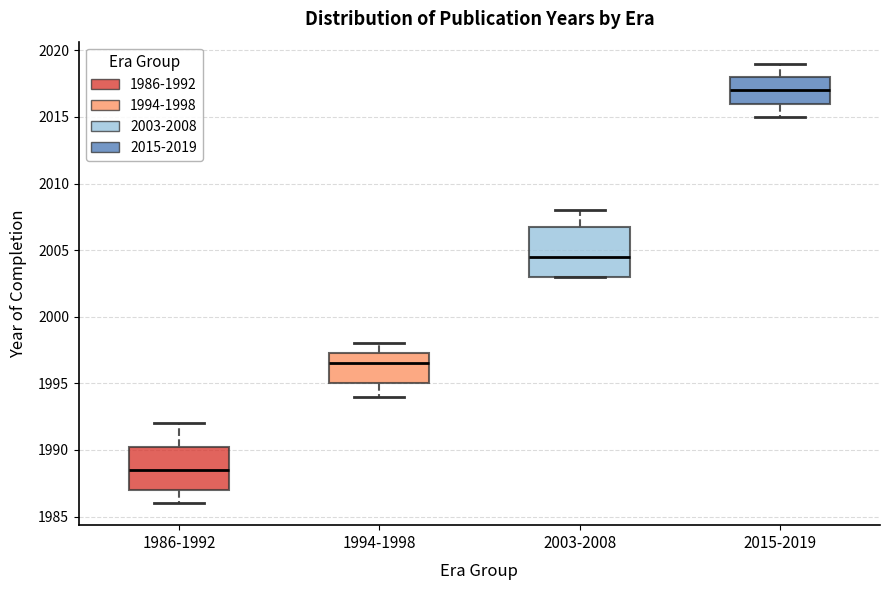

Reading left to right, transcribe this box plot: for each box, give where its median line is, the range the box spans, and where its two whiskers end, as read against the y-axis. The values are not printed on the chart, so give them approximately, as read against the axis.

1986-1992: median 1988.5, box 1987.0 to 1990.5, whiskers 1986.0 to 1992.0
1994-1998: median 1996.5, box 1995.0 to 1997.5, whiskers 1994.0 to 1998.0
2003-2008: median 2004.5, box 2003.0 to 2007.0, whiskers 2003.0 to 2008.0
2015-2019: median 2017.0, box 2016.0 to 2018.0, whiskers 2015.0 to 2019.0